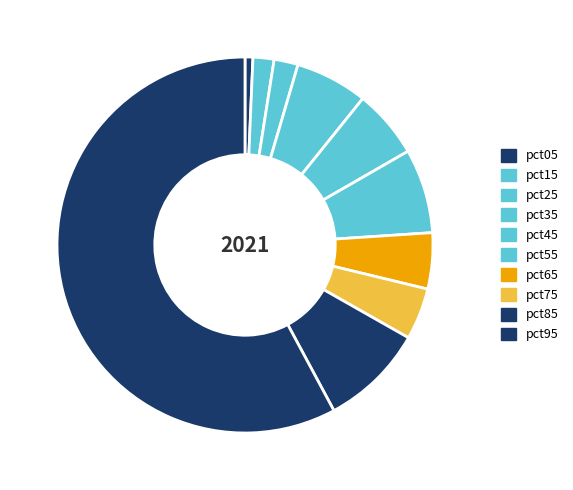

Between pct15 and pct95, which is larger?

pct95